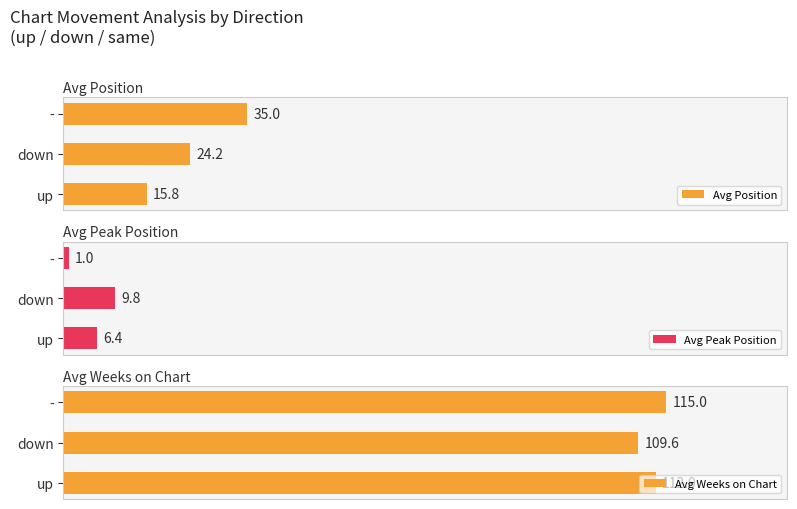

How many data points in Avg Position are less than 24?

1